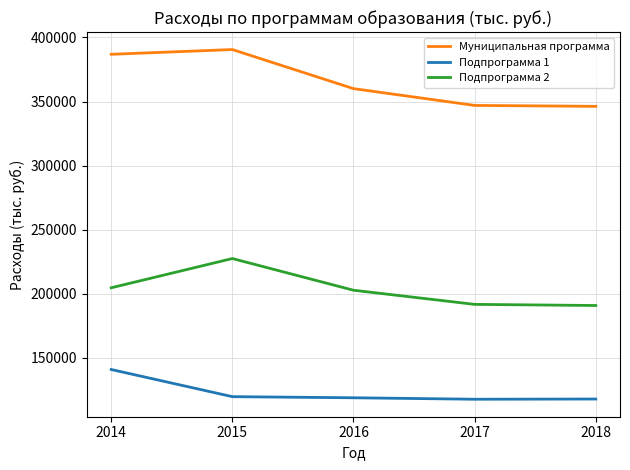

What are all the series names shown in the legend?

Муниципальная программа, Подпрограмма 1, Подпрограмма 2